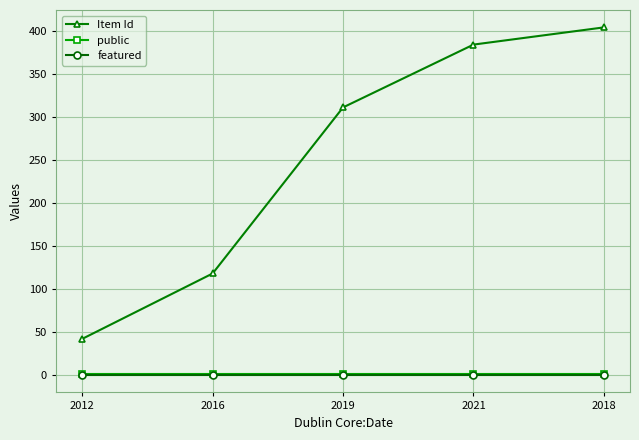

At how many categories does at least one series exceed 230?

3